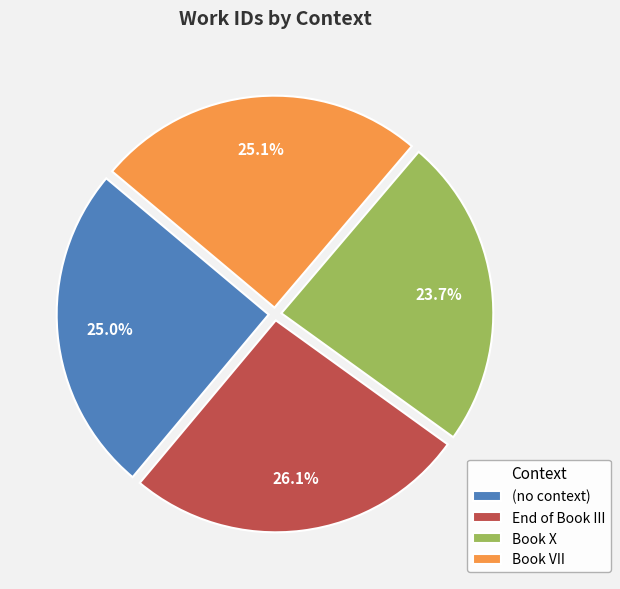

To the nearest percent, what is the difference between the largest and smallest slice percentages?

2%